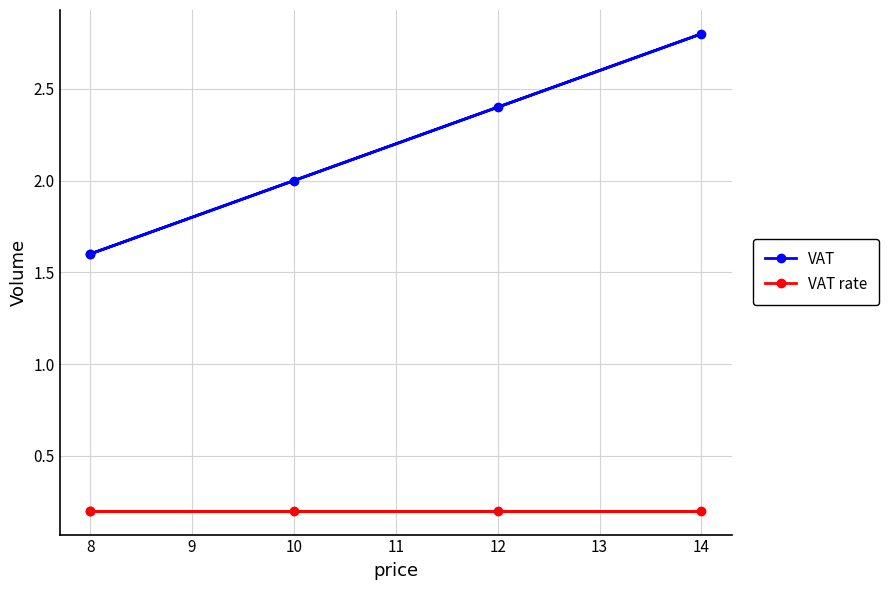

Read the VAT rate value at 10.

0.2